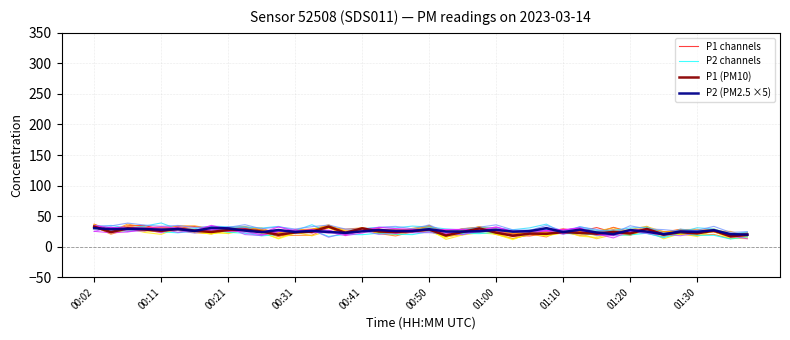

What is the lowest value of the P1 (PM10) series?

16.9